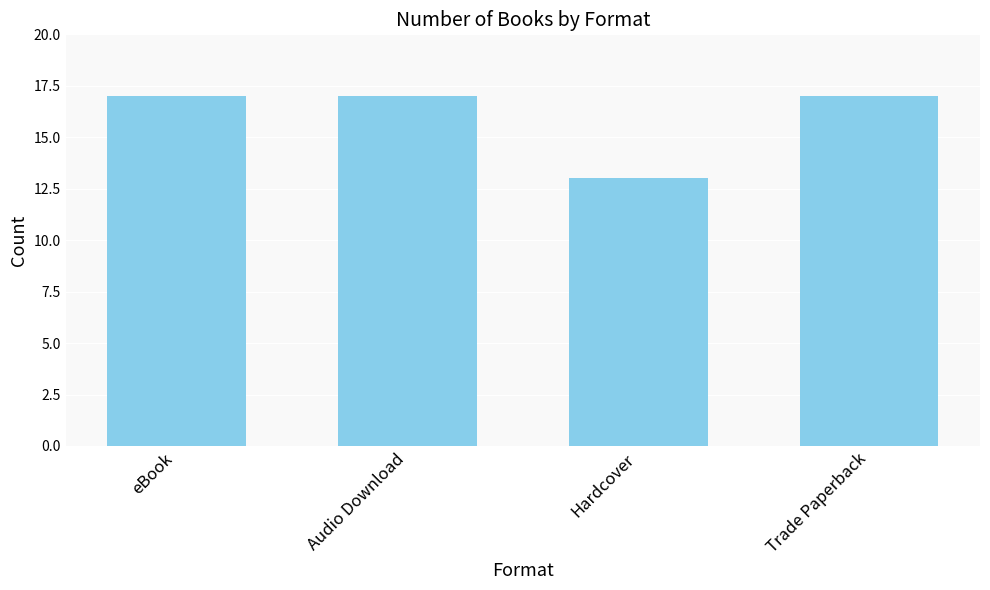

Which category has the lowest value across all series?

Hardcover